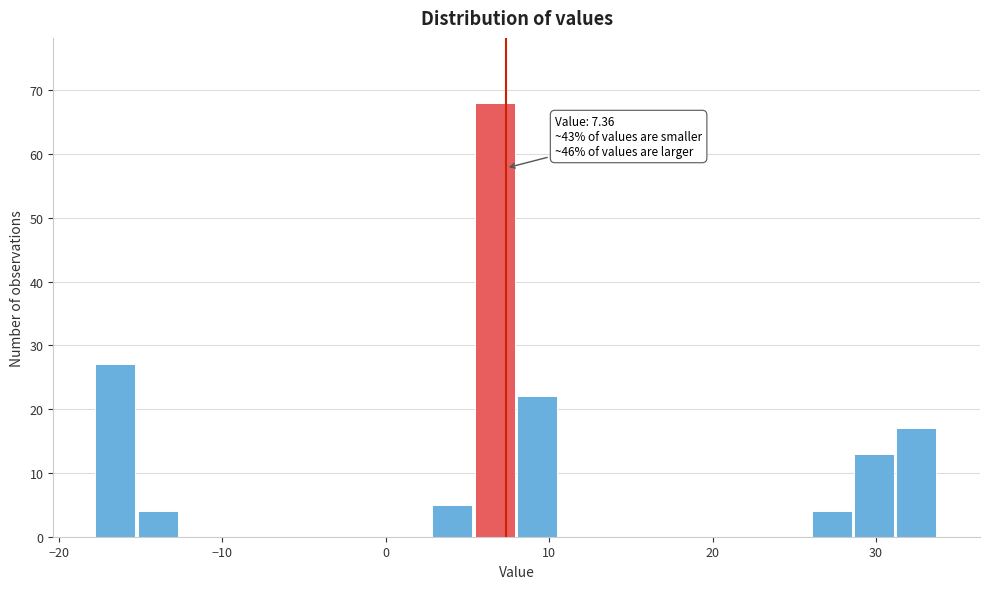

Around what value on the x-axis is the tallest bar? Give the approximate position of its centre, as read against the axis.

7